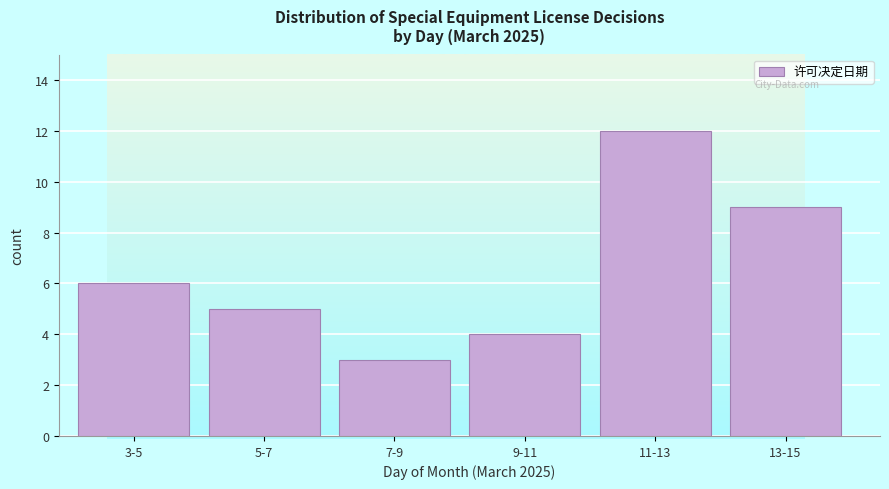

Reading right to left, what are all the values shown in this chart?

9	12	4	3	5	6